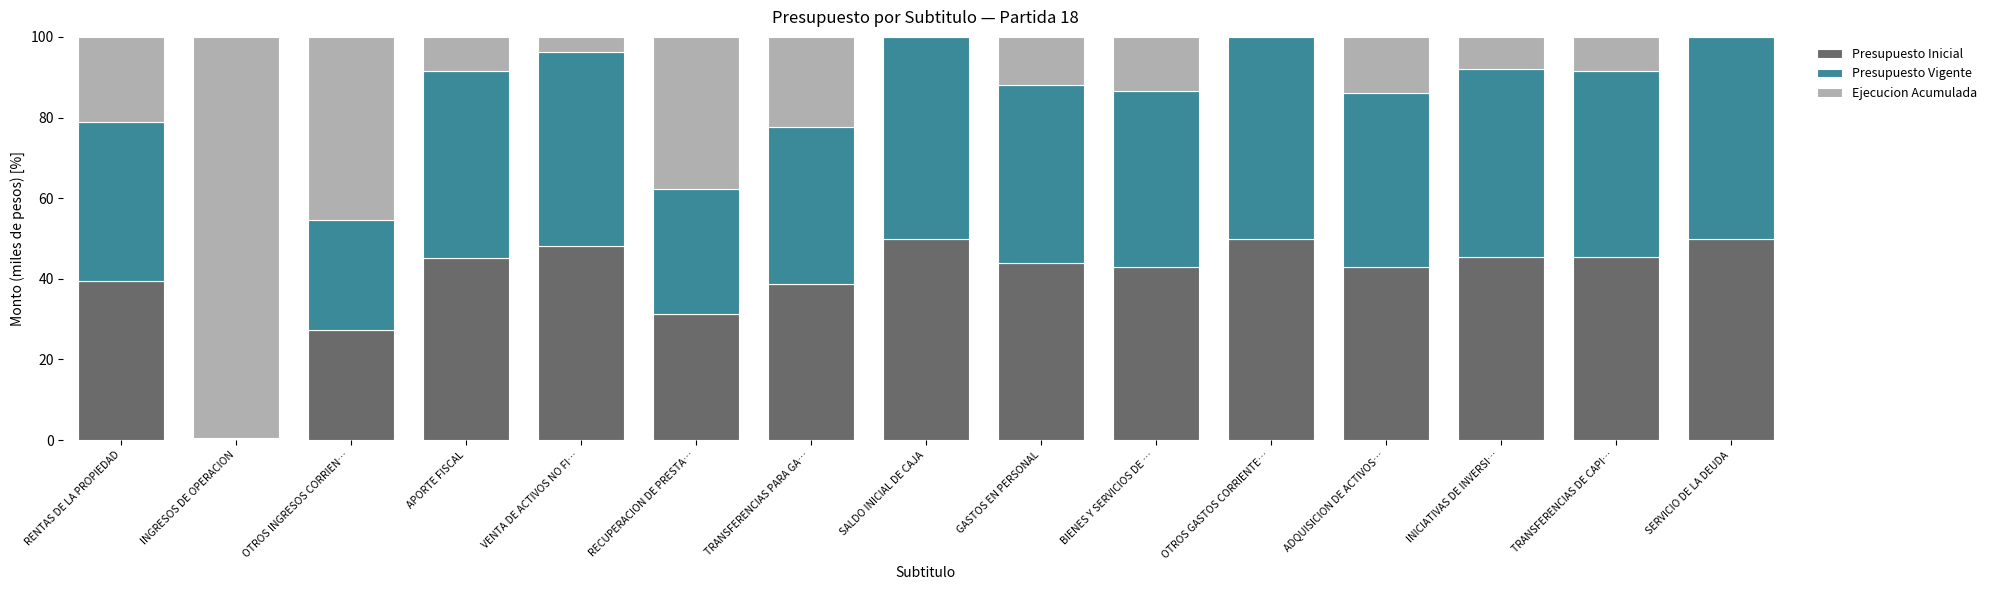

What is the total value across all series at TRANSFERENCIAS DE CAPI…?

100.0